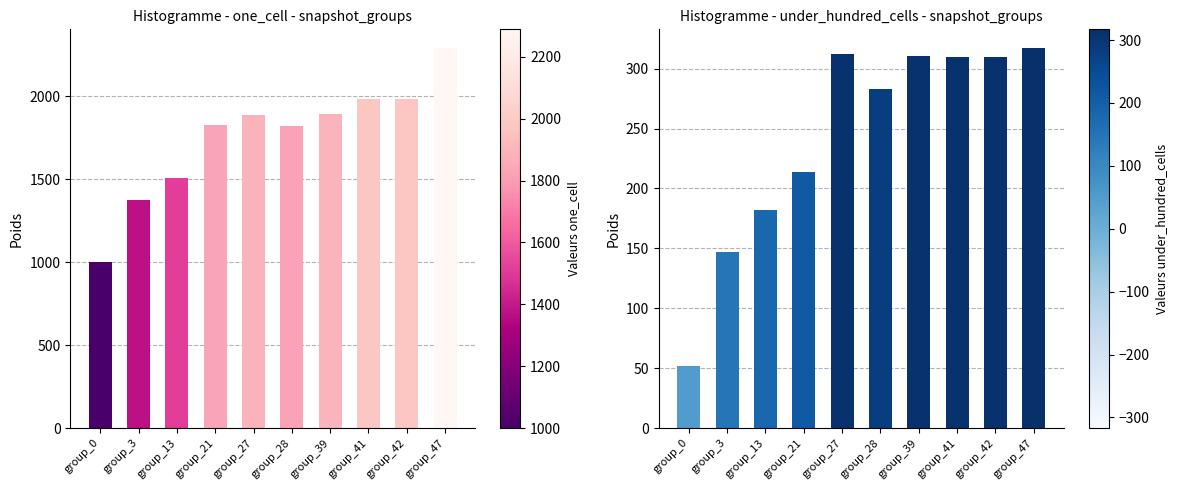

Reading right to left, extract all data points from this chart.

one_cell: group_47=2289	group_42=1981	group_41=1981	group_39=1894	group_28=1818	group_27=1887	group_21=1826	group_13=1509	group_3=1372	group_0=1000
under_hundred_cells: group_47=317	group_42=310	group_41=310	group_39=311	group_28=283	group_27=312	group_21=214	group_13=182	group_3=147	group_0=52